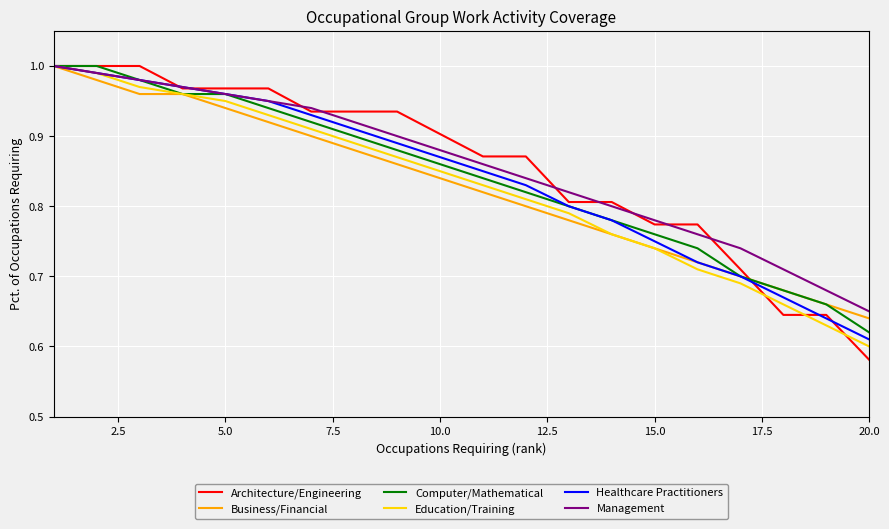

Which series has the largest range (max minus min)?

Architecture/Engineering